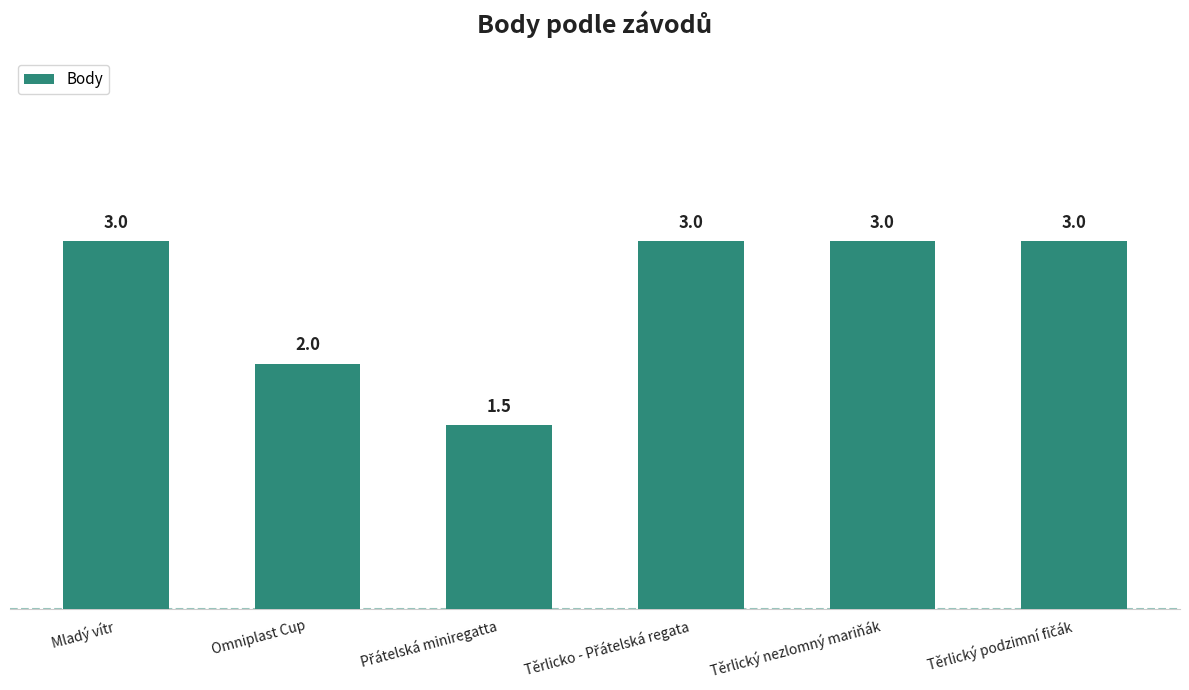

What is the smallest value displayed?

1.5